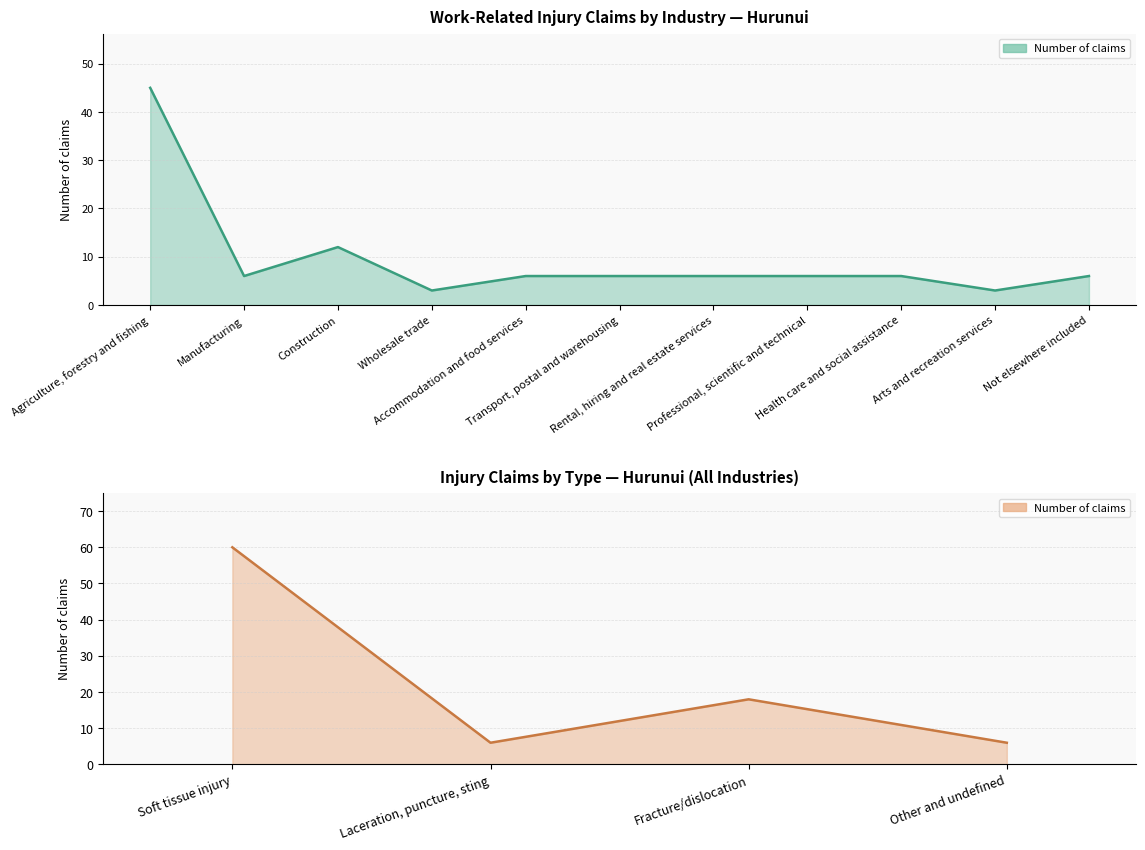

What position from the right is Wholesale trade?

8